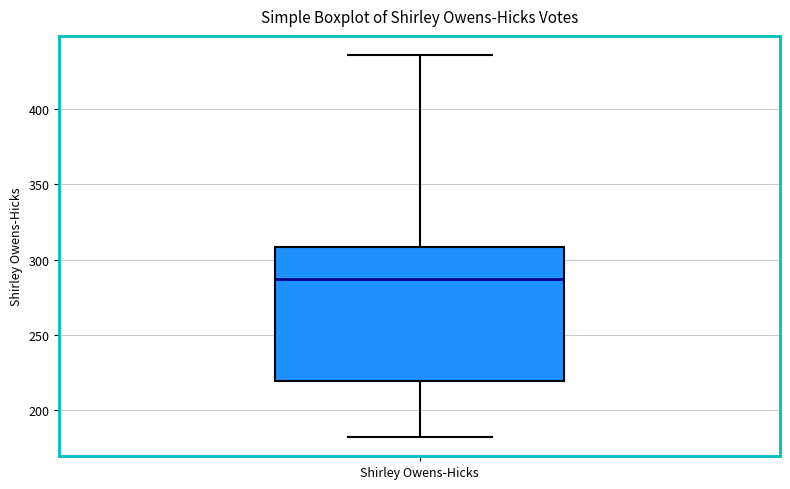

Read this box plot against the y-axis: the position of the median line, the range covered by the box, and the ends of both whiskers. The values are not printed on the chart, so give them approximately, as read against the axis.

median 285, box 220 to 310, whiskers 180 to 435